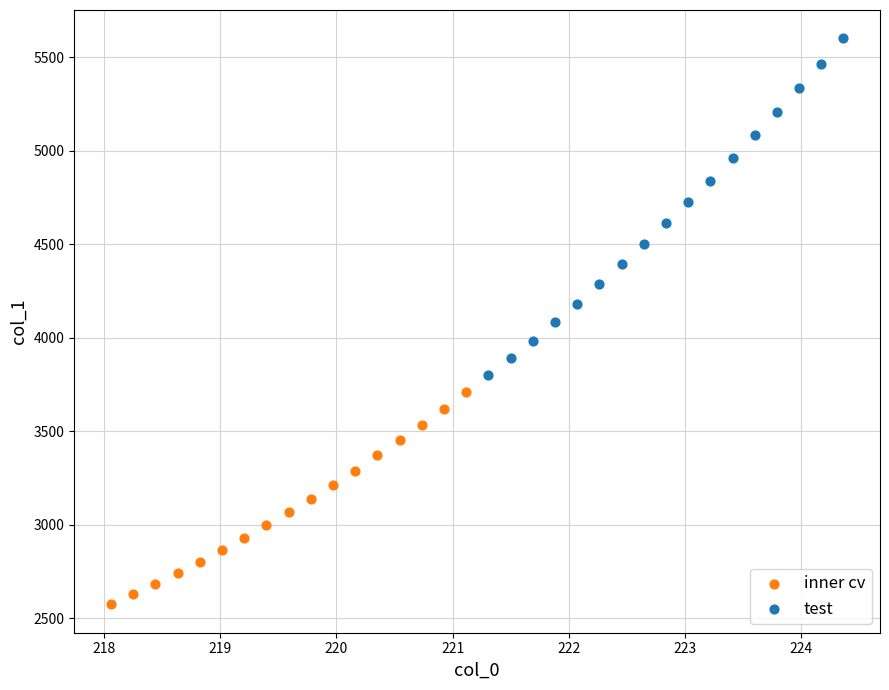

Which series has the widest spread of Y values?

test